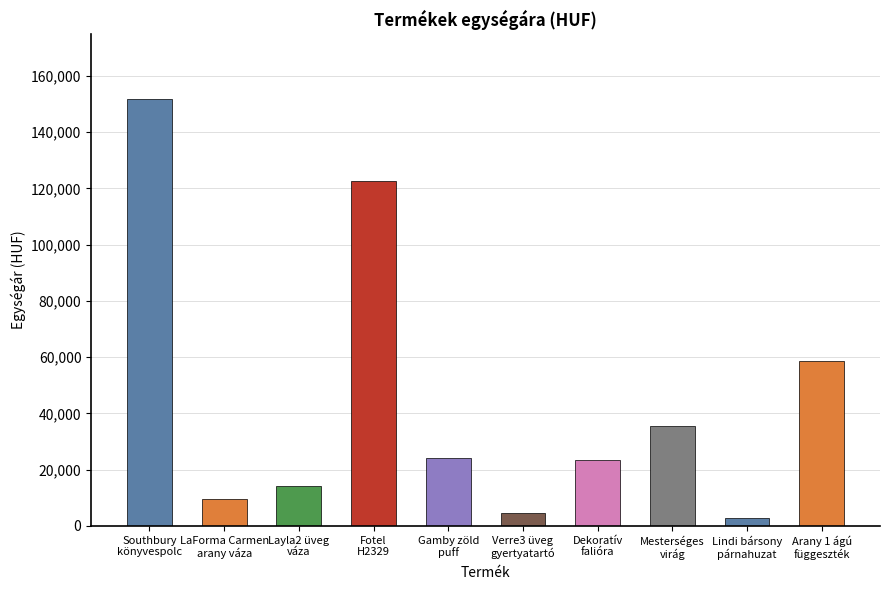

What is the average value?

44786